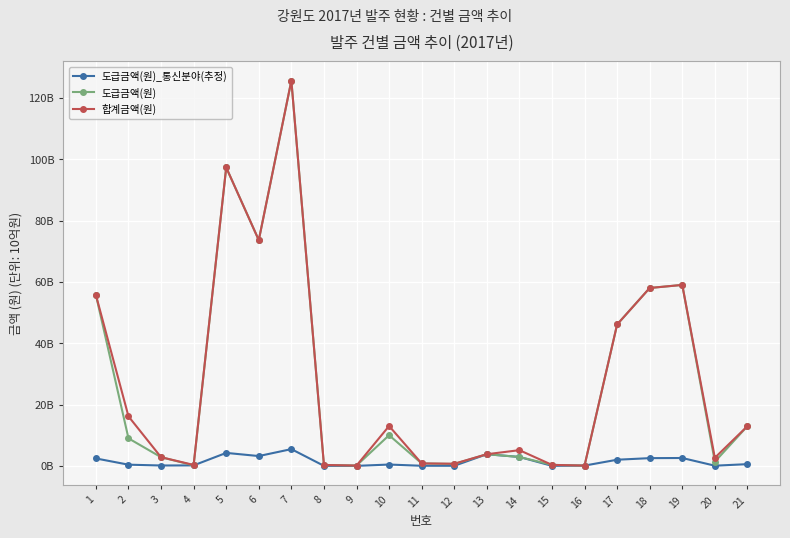

At 16, list the series in order from smallest to largest.

도급금액(원)_통신분야(추정), 도급금액(원), 합계금액(원)